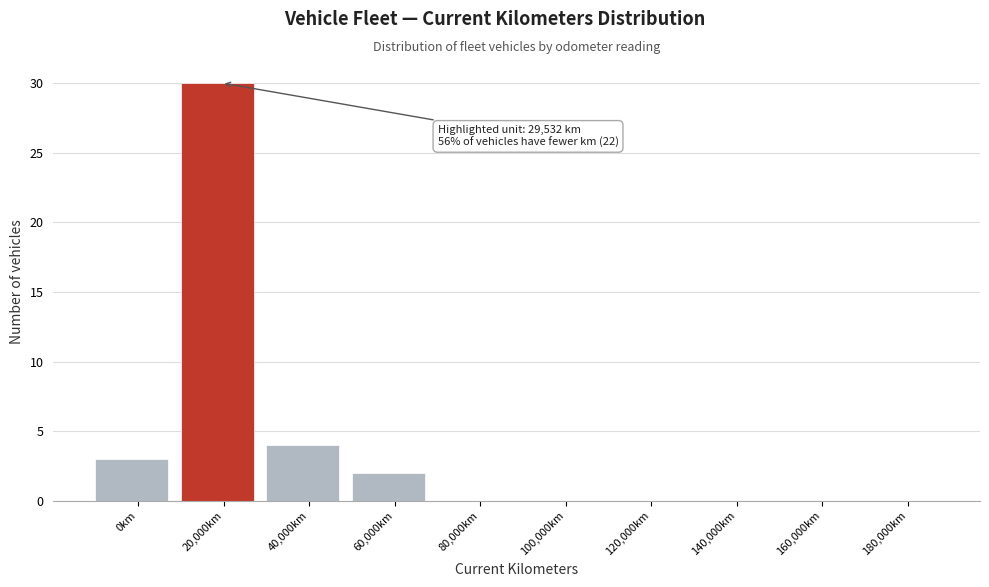

Reading left to right, extract all data points from this chart.

0km=3	20,000km=30	40,000km=4	60,000km=2	80,000km=0	100,000km=0	120,000km=0	140,000km=0	160,000km=0	180,000km=0